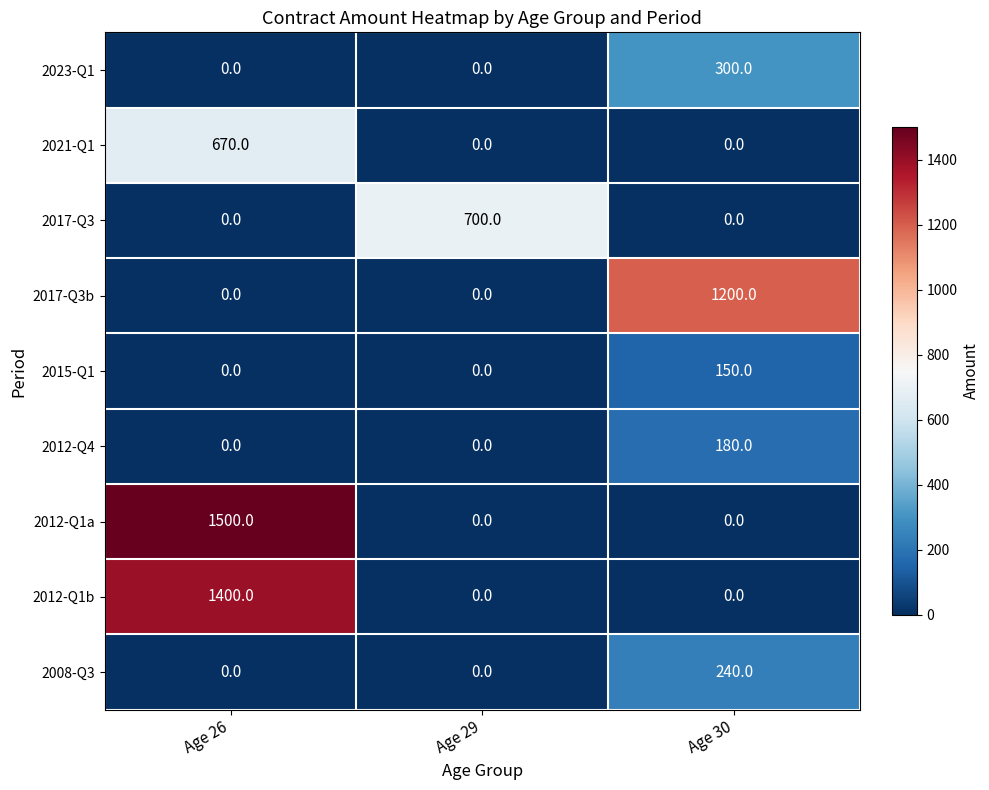

Rank the series by their maximum value, from highest to lowest.

2012-Q1a, 2012-Q1b, 2017-Q3b, 2017-Q3, 2021-Q1, 2023-Q1, 2008-Q3, 2012-Q4, 2015-Q1